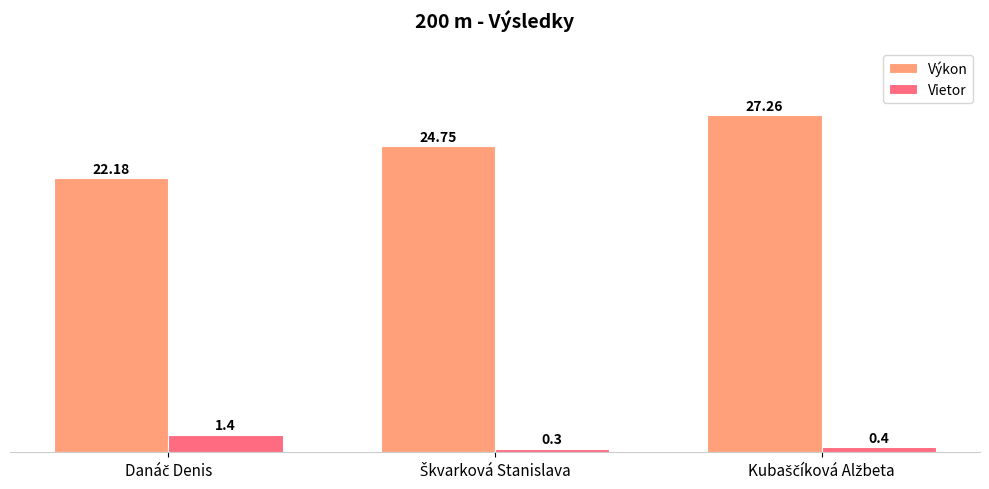

List the series in order of their peak value, lowest first.

Vietor, Výkon